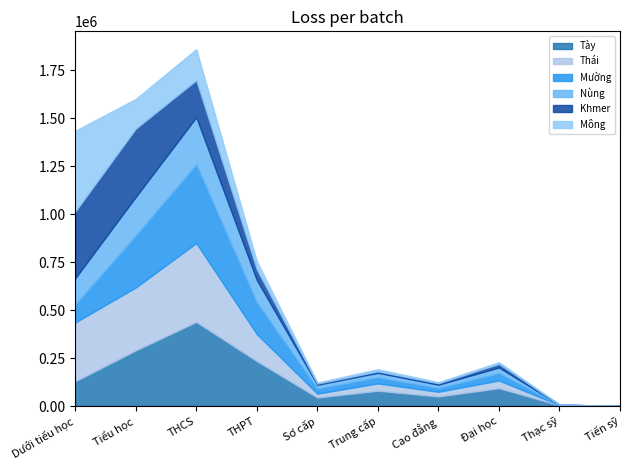

Where do Khmer and Mông first cross each other?

Dưới tiểu học and Tiểu học